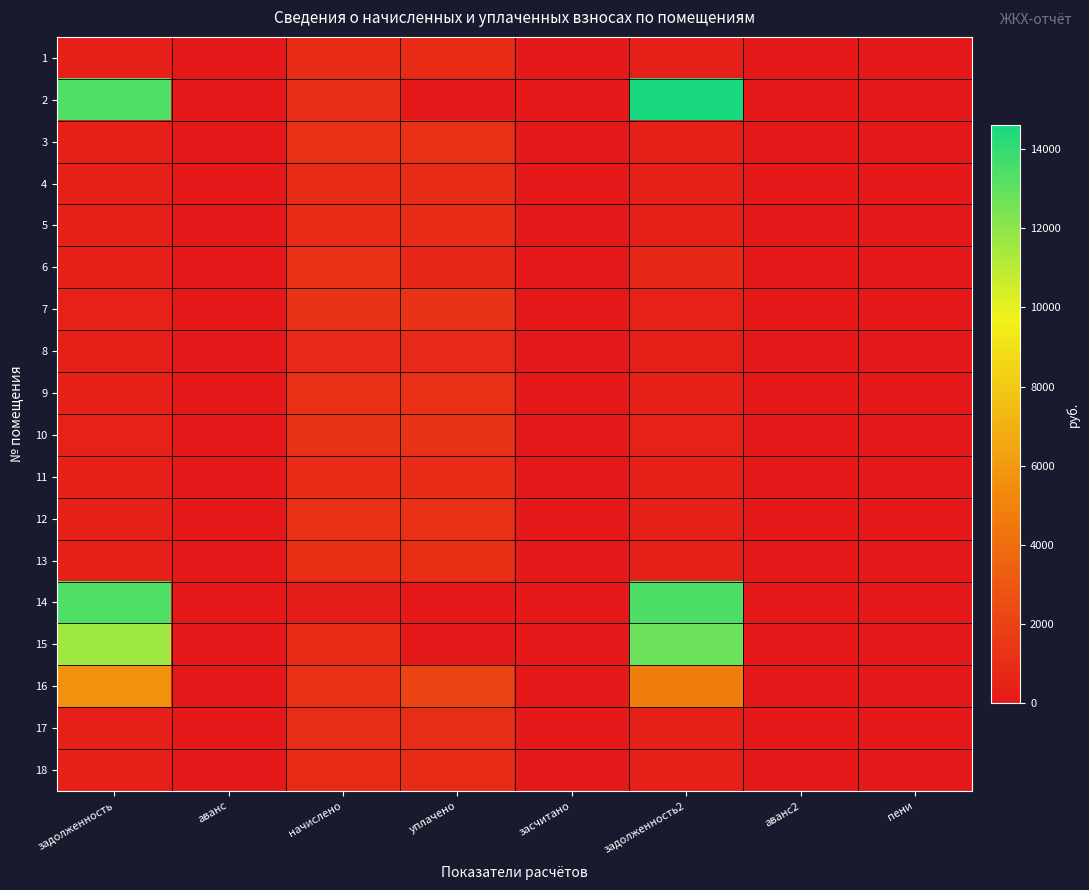

How many distinct data groups are displayed?

18